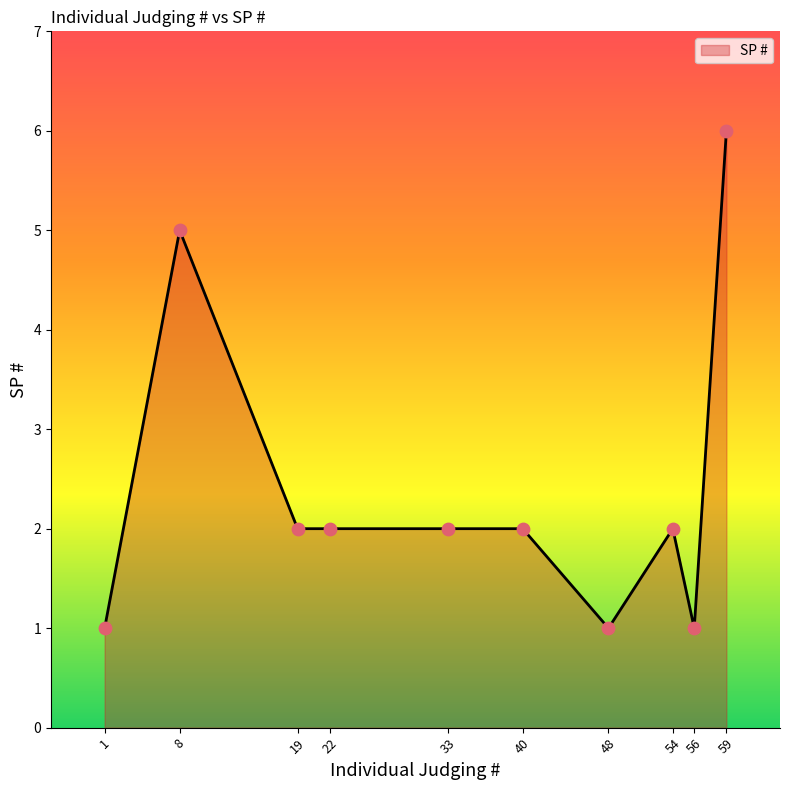

Approximately how many times larger is the value at 1 compared to 33?

0.5